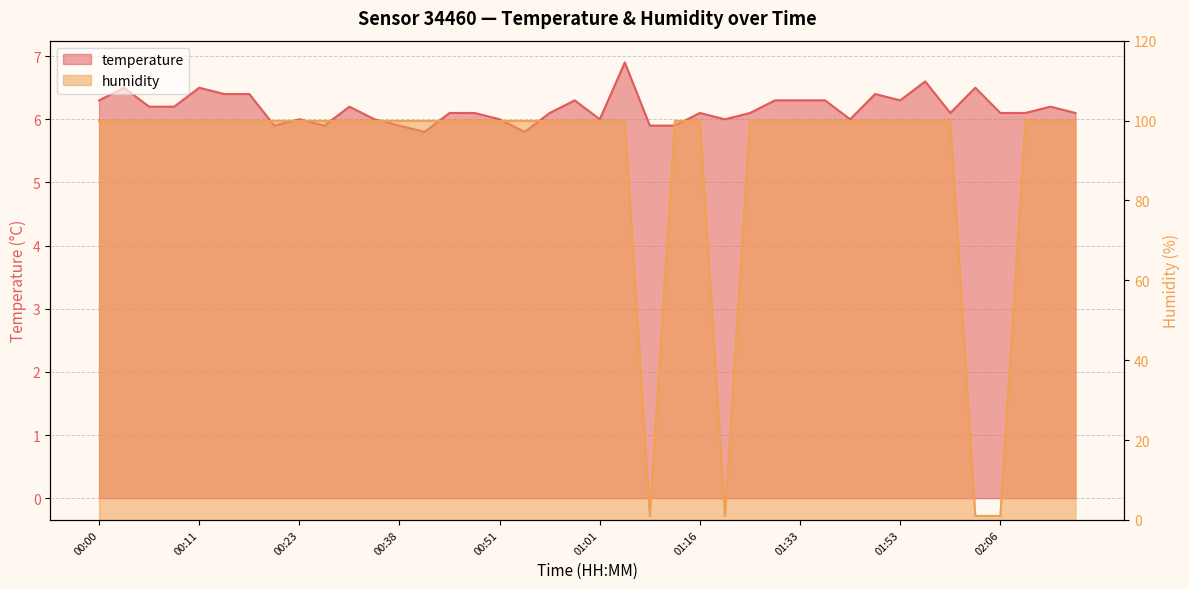

What is the value of the humidity point at the 18th from the left?

99.9